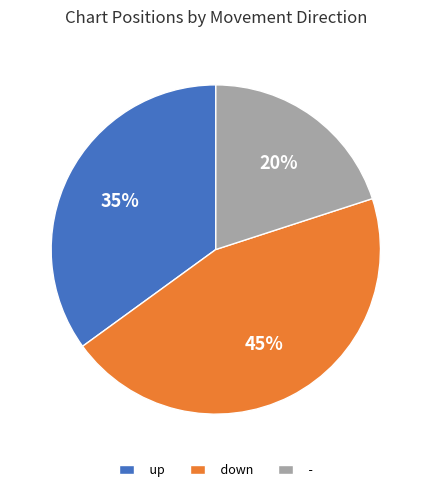

Combined, do down and up account for over 50%?

Yes